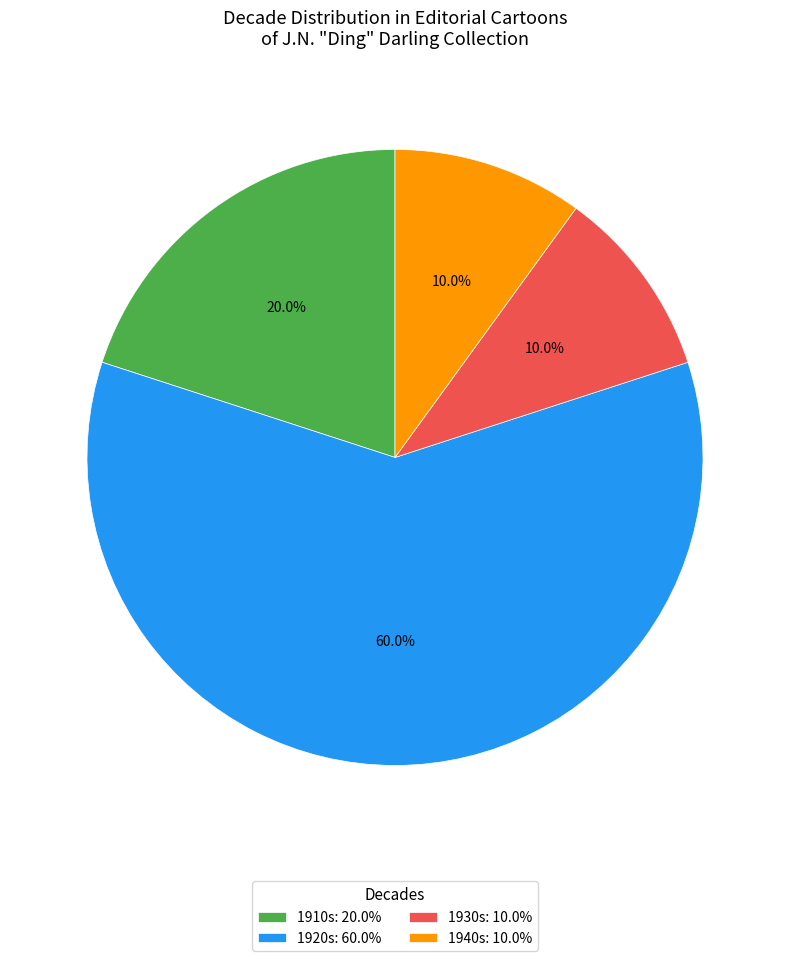

Is there any slice that represents more than half of the pie?

Yes